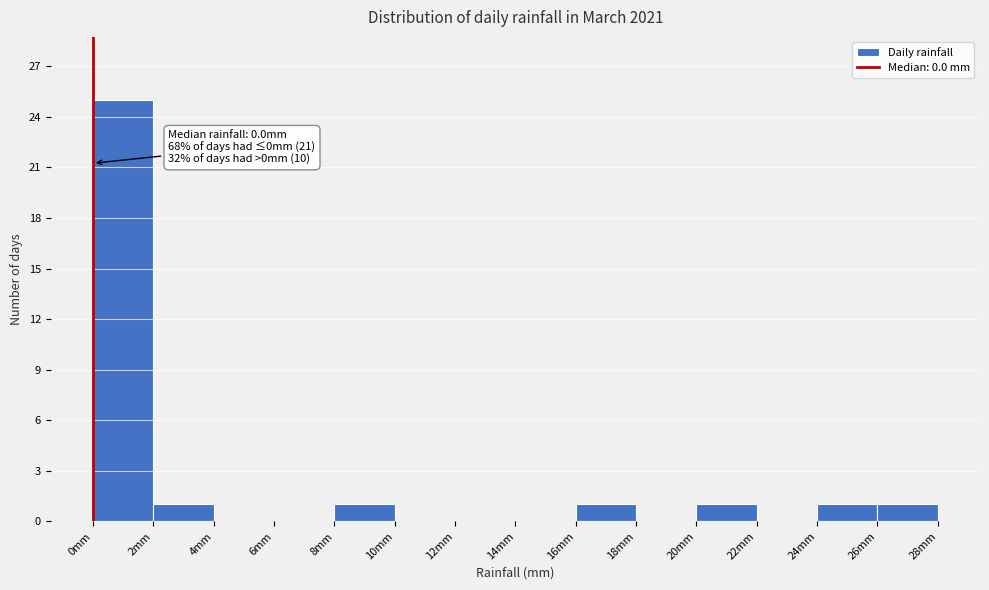

Over which range of the x-axis is the bar tallest?

0 to 2